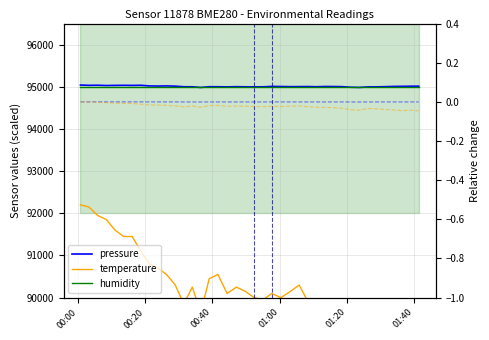

What is the label of the 1st point from the left?

00:00